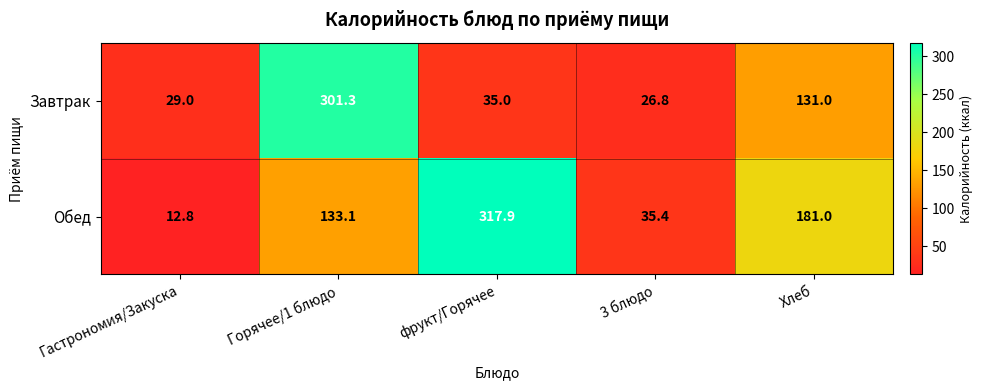

At which label is Завтрак closest to 164?

Хлеб